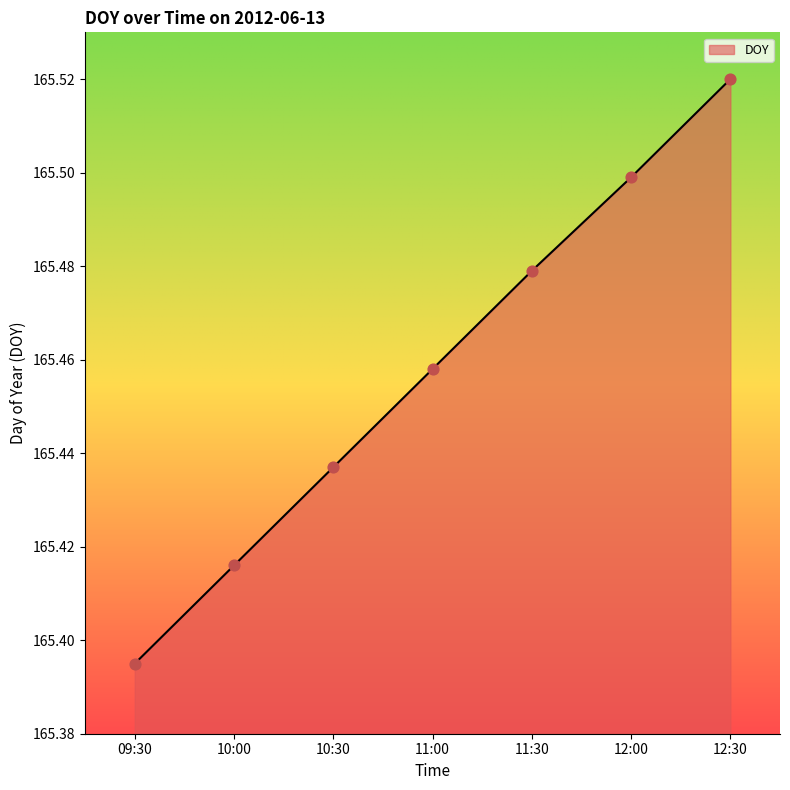

What is the ratio of the value at 11:30 to the value at 12:30?

1.0